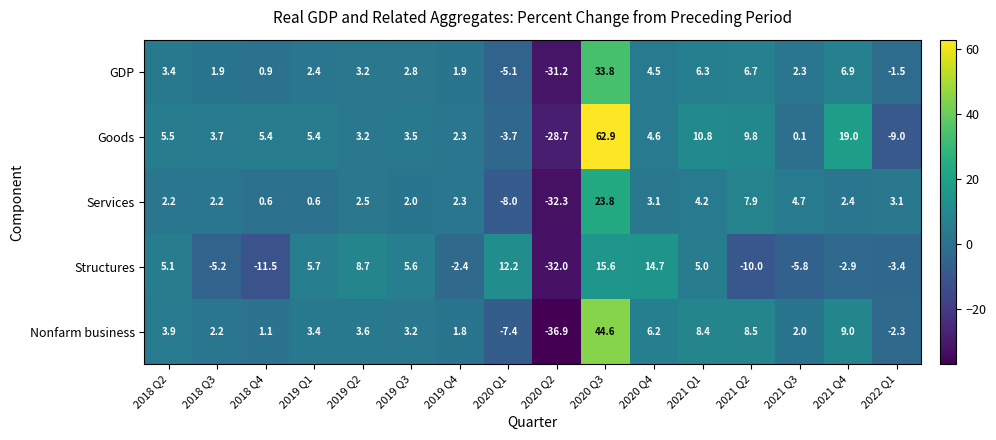

List the series in order of their peak value, highest first.

Goods, Nonfarm business, GDP, Services, Structures